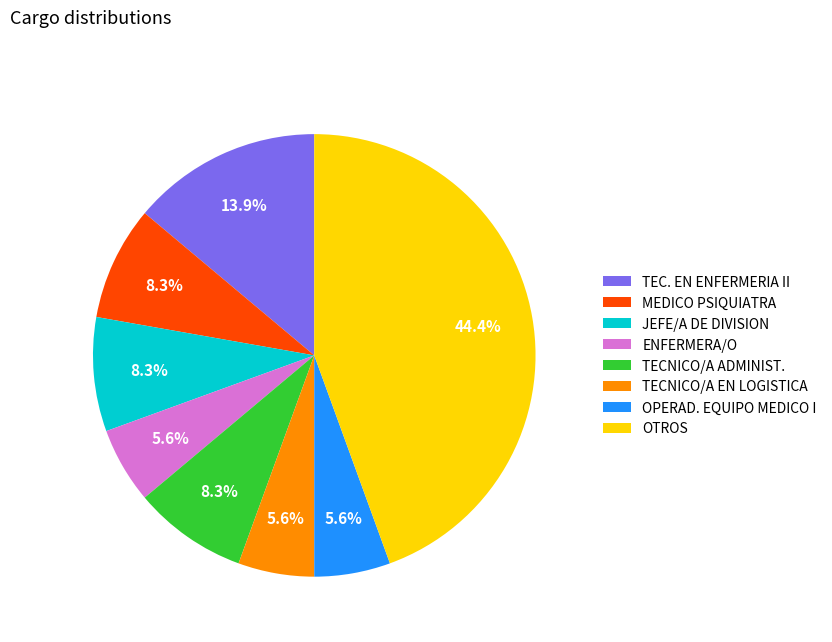

Approximately how many times larger is the value at JEFE/A DE DIVISION compared to TECNICO/A EN LOGISTICA?

1.5